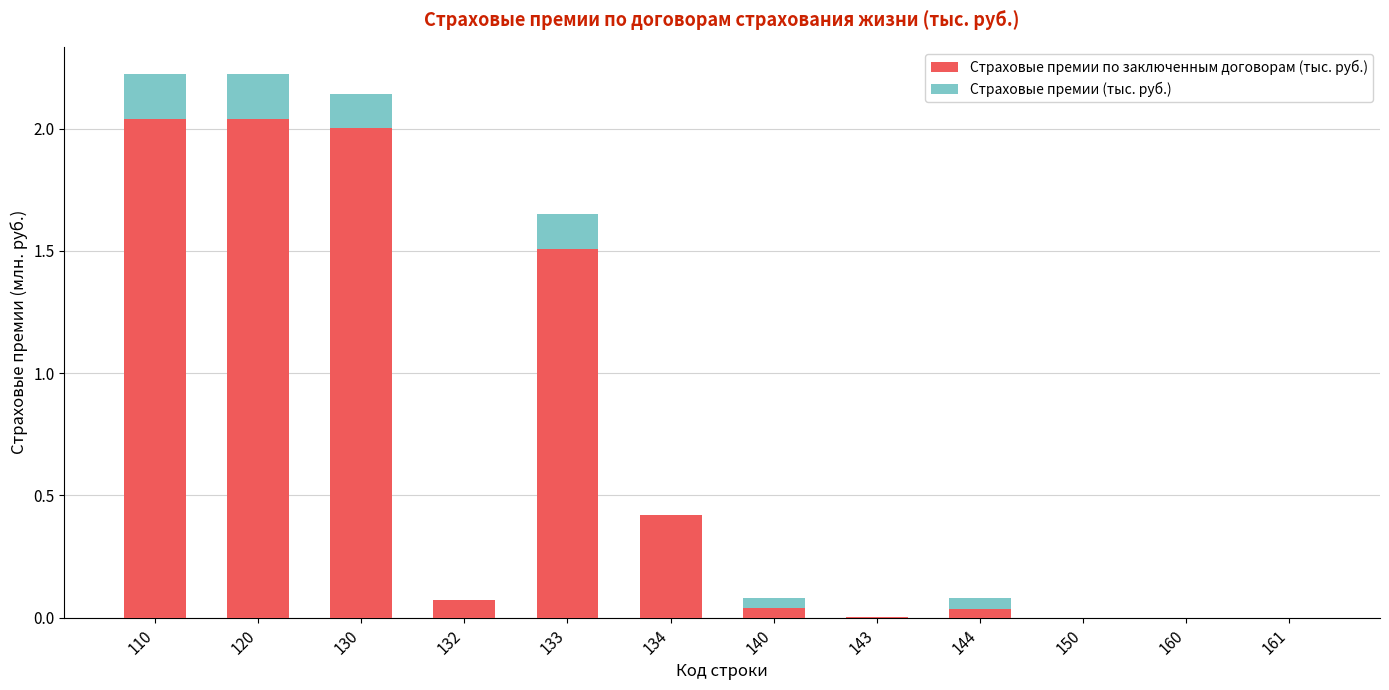

At how many categories does at least one series exceed 0?

12